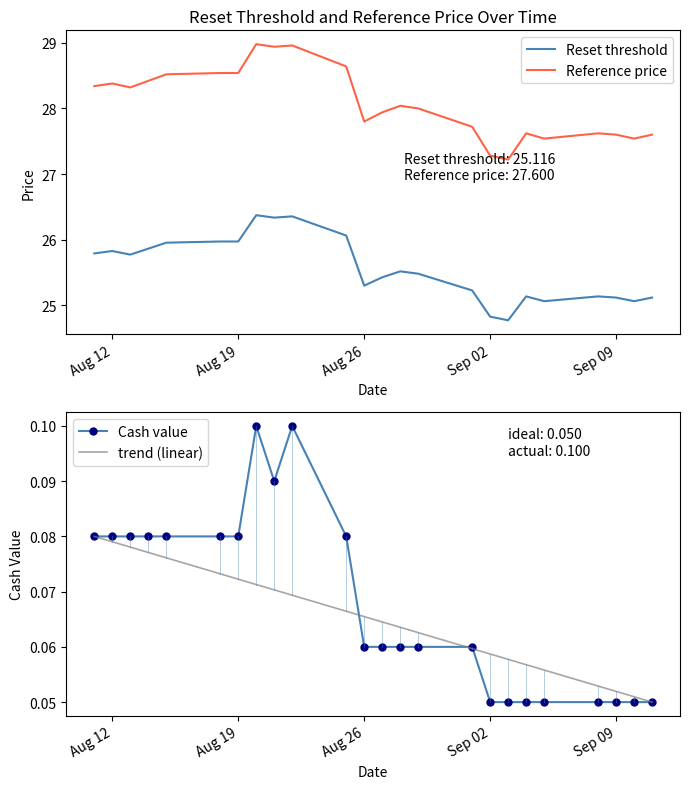

How many series are shown in this chart?

4